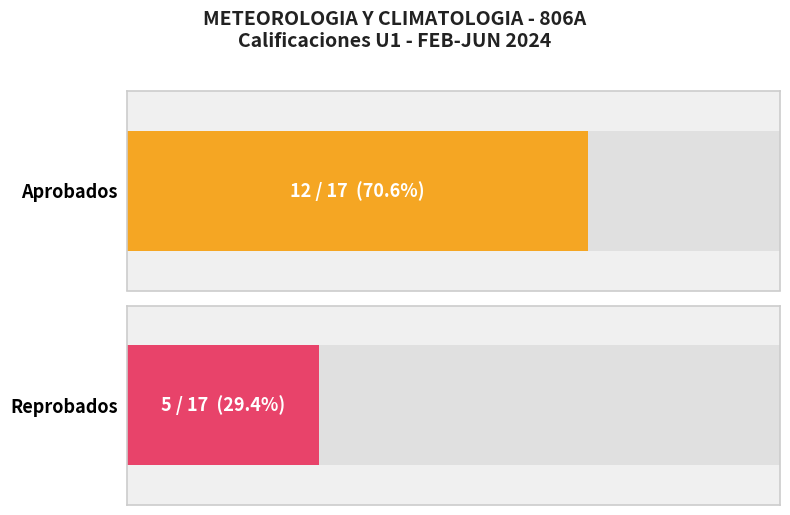

Are the bars horizontal?

Yes